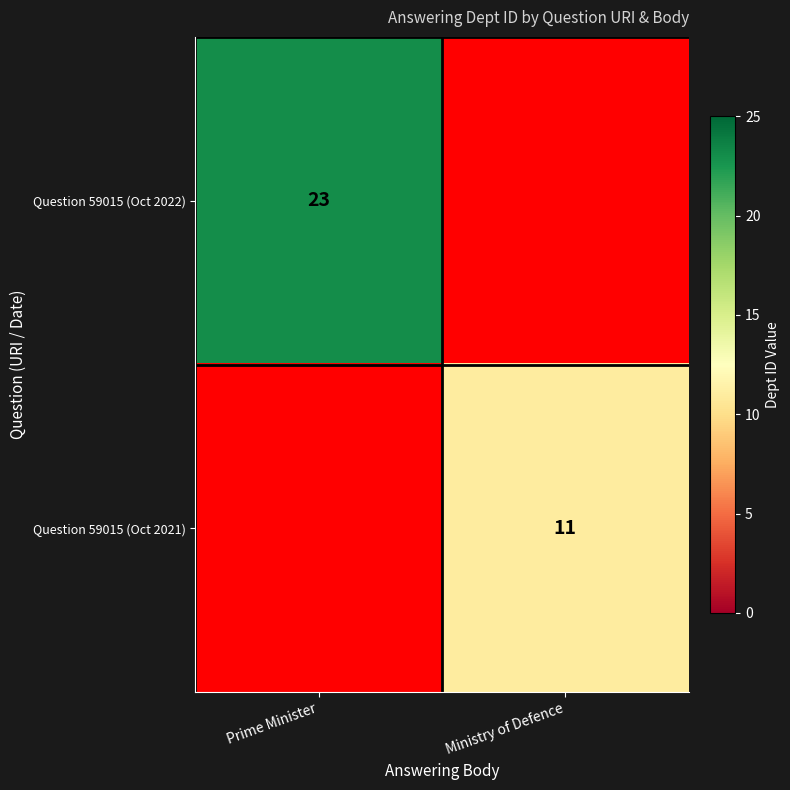

True or false: Question 59015 (Oct 2022) has a value of 7 at Prime Minister.

False